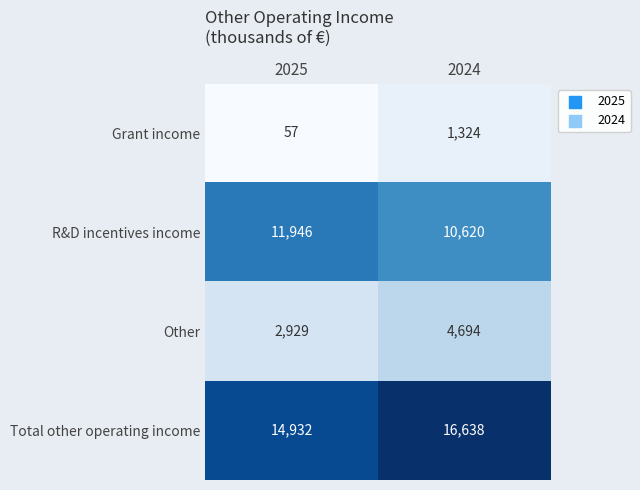

How many categories are shown in the chart?

2